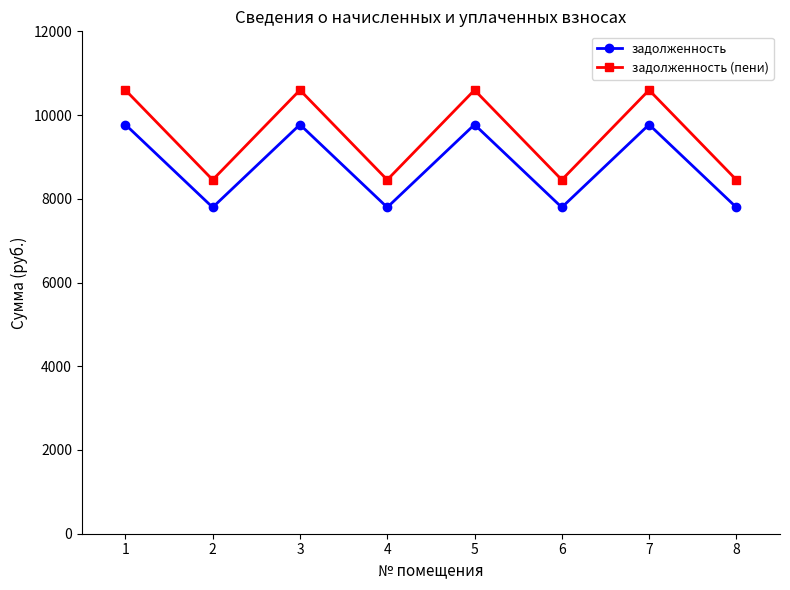

Is it true that задолженность (пени) equals 10597.4 at 7?

True